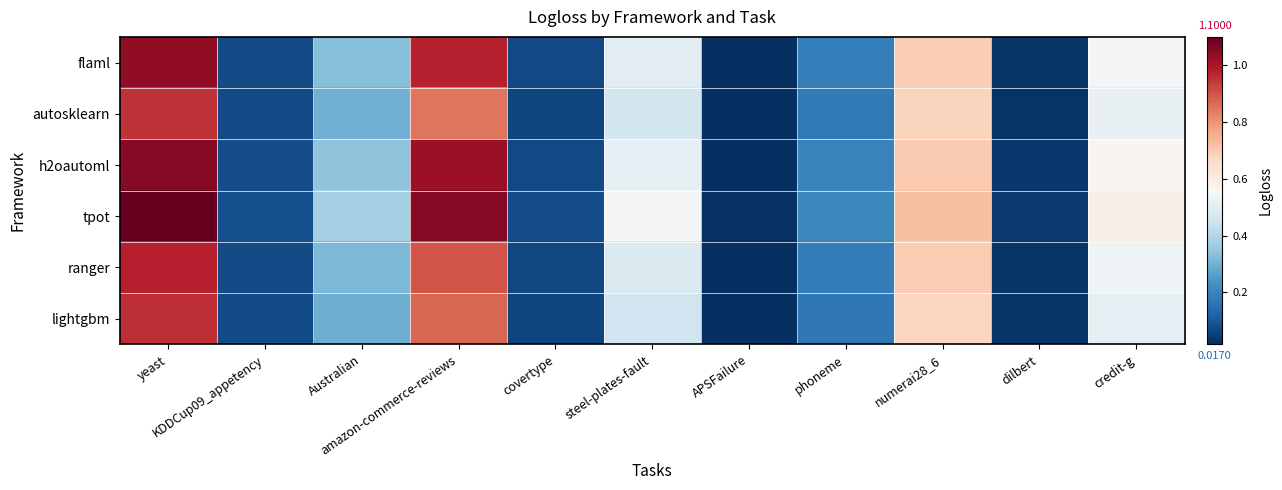

Between Australian and credit-g, which series saw the biggest shift?

h2oautoml